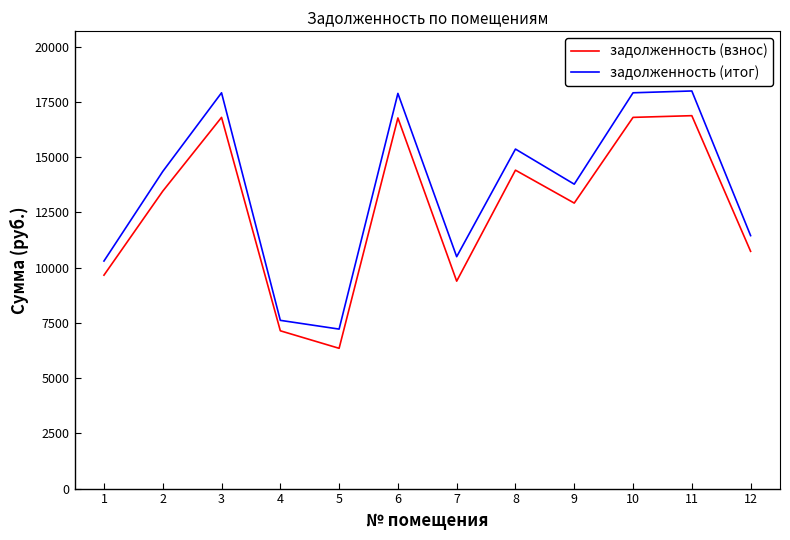

How many lines are shown in the chart?

2